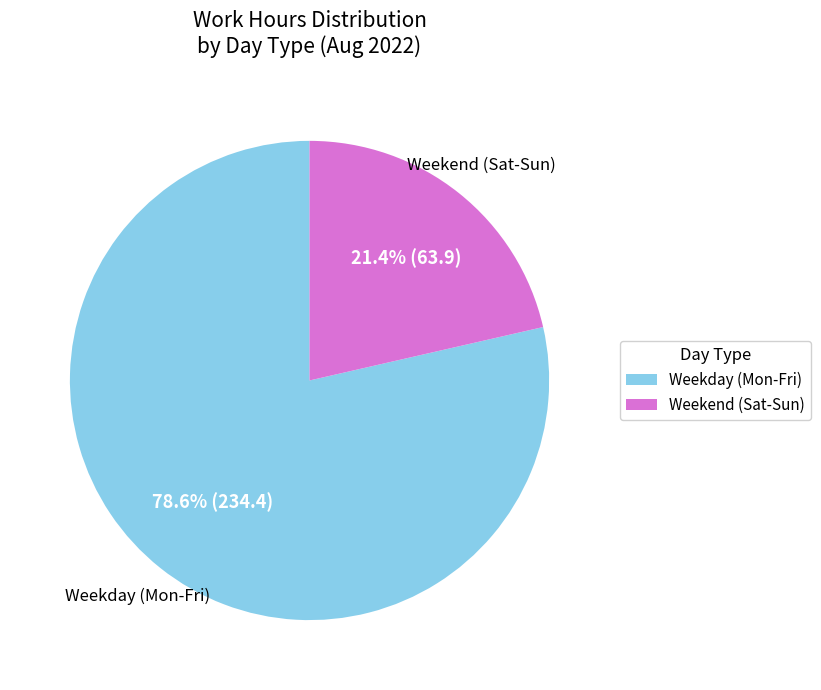

Count the number of slices in the pie.

2